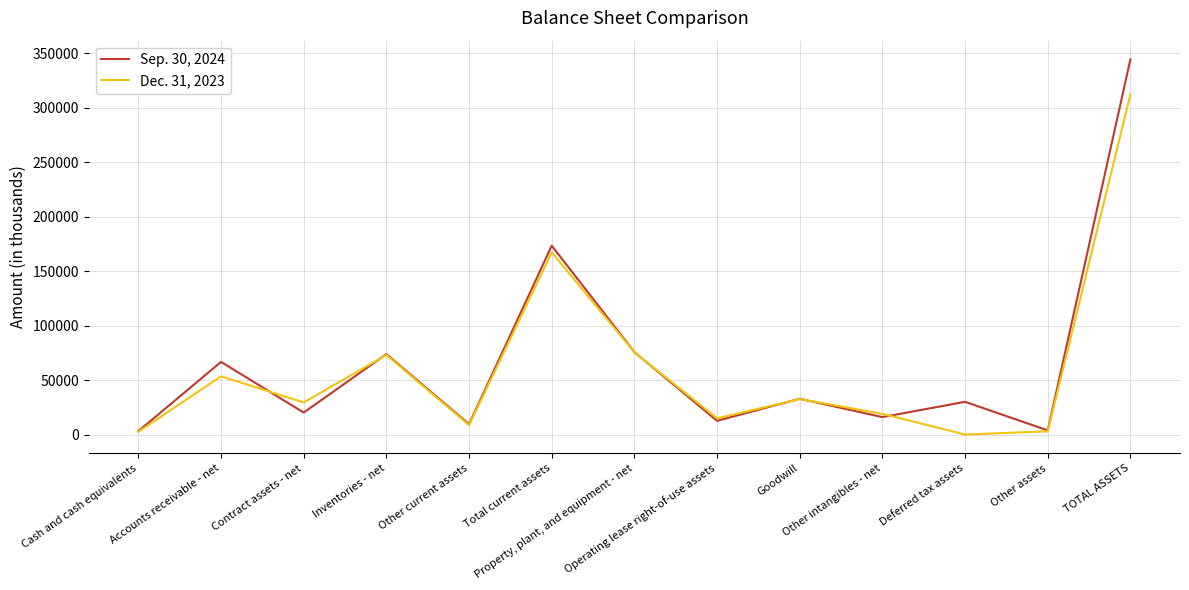

Count the number of data series in this chart.

2